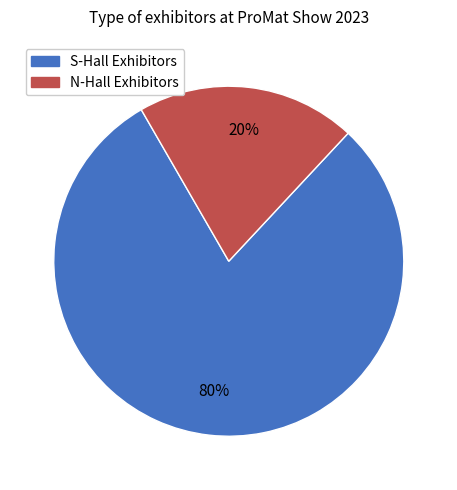

Is there a majority slice in this chart?

Yes